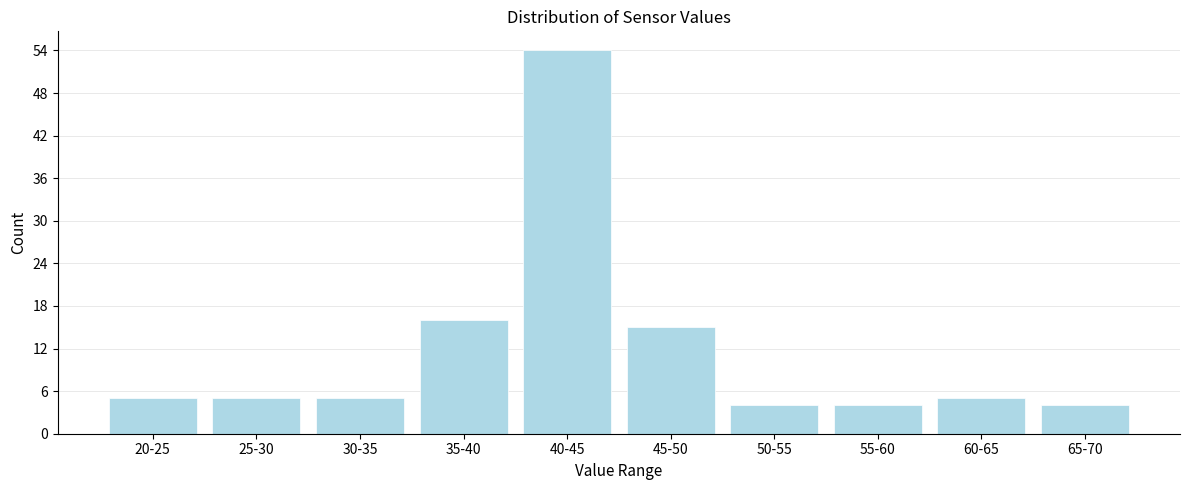

Reading right to left, list all the values displayed in this chart.

65-70=4	60-65=5	55-60=4	50-55=4	45-50=15	40-45=54	35-40=16	30-35=5	25-30=5	20-25=5